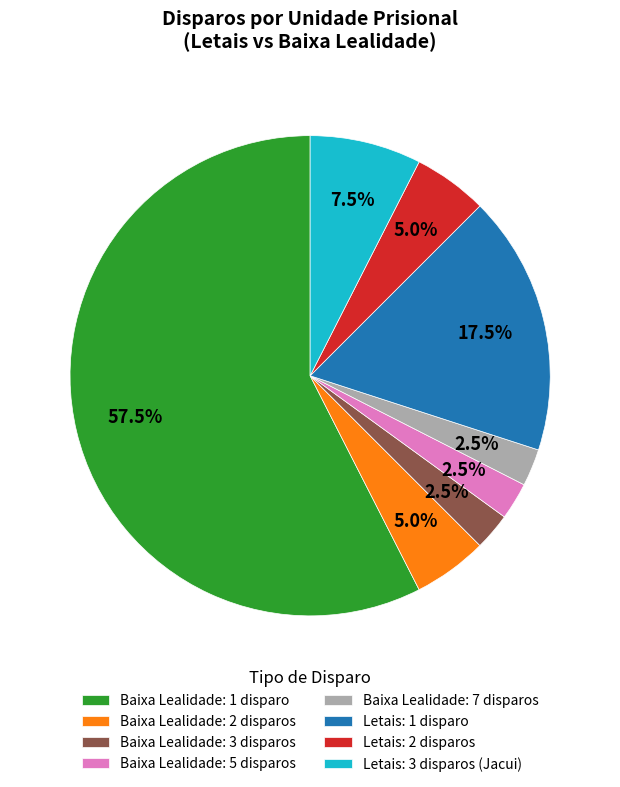

Approximately how many times larger is the value at Letais: 1 disparo compared to Baixa Lealidade: 3 disparos?

7.0